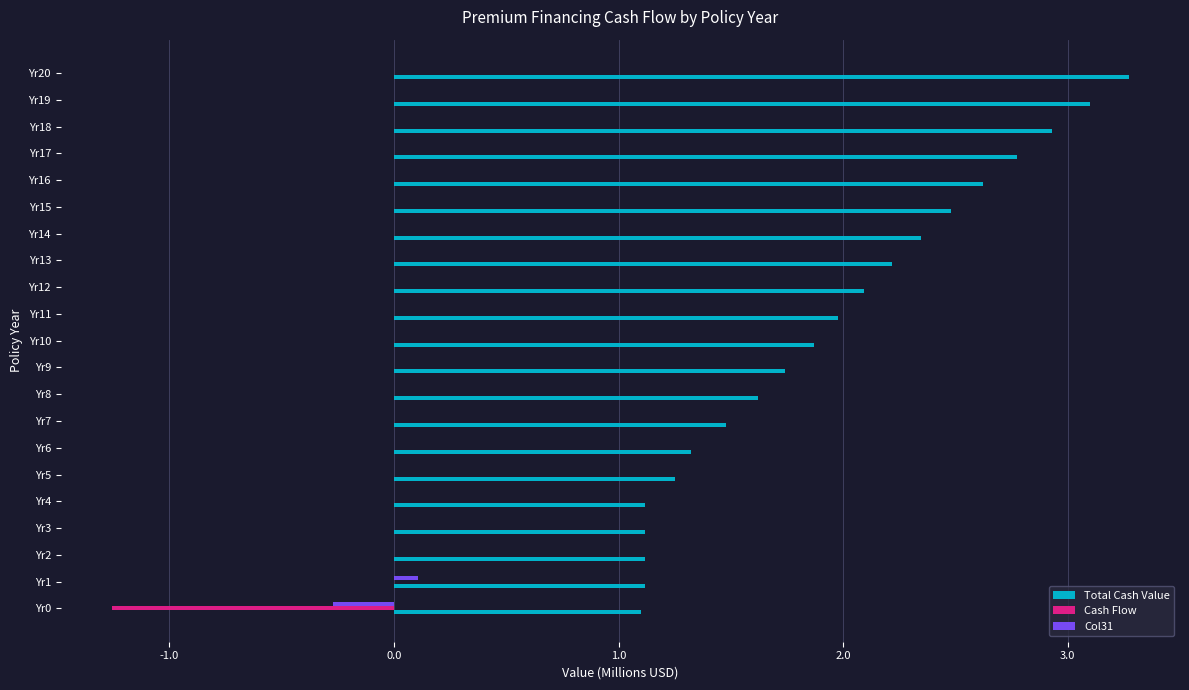

What is the sum of the Total Cash Value values at Yr0 and Yr9?

2.8